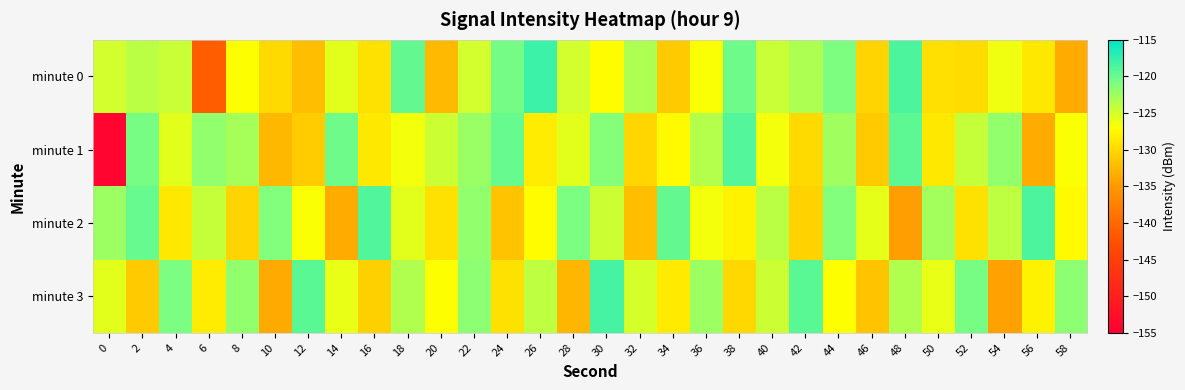

Reading left to right, extract all data points from this chart.

minute 0: 0=-125.0	2=-123.8	4=-124.4	6=-141.2	8=-127.0	10=-129.8	12=-132.0	14=-125.7	16=-129.3	18=-119.7	20=-132.4	22=-125.0	24=-120.5	26=-117.8	28=-124.9	30=-127.2	32=-123.2	34=-131.2	36=-126.8	38=-120.2	40=-124.4	42=-123.2	44=-121.1	46=-130.3	48=-118.6	50=-129.5	52=-129.7	54=-126.4	56=-128.8	58=-133.4
minute 1: 0=-154.1	2=-120.7	4=-125.7	6=-122.0	8=-122.8	10=-132.5	12=-131.0	14=-120.2	16=-128.8	18=-126.5	20=-124.5	22=-122.3	24=-119.9	26=-128.5	28=-125.7	30=-121.3	32=-130.2	34=-127.5	36=-123.6	38=-119.0	40=-126.5	42=-129.9	44=-122.7	46=-131.2	48=-119.5	50=-128.8	52=-124.3	54=-121.9	56=-133.5	58=-126.8
minute 2: 0=-122.3	2=-119.9	4=-128.8	6=-124.3	8=-130.5	10=-121.2	12=-126.8	14=-133.5	16=-118.9	18=-125.7	20=-129.3	22=-122.0	24=-131.7	26=-127.2	28=-120.9	30=-124.6	32=-132.1	34=-119.8	36=-126.5	38=-128.1	40=-123.9	42=-130.6	44=-121.2	46=-125.9	48=-134.6	50=-122.7	52=-129.3	54=-124.0	56=-118.7	58=-127.3
minute 3: 0=-125.7	2=-131.2	4=-120.9	6=-128.5	8=-122.0	10=-133.7	12=-119.3	14=-126.0	16=-130.7	18=-123.3	20=-127.0	22=-121.7	24=-129.3	26=-124.0	28=-132.7	30=-118.3	32=-125.0	34=-128.7	36=-122.3	38=-130.0	40=-124.7	42=-119.3	44=-127.0	46=-131.7	48=-123.3	50=-126.0	52=-120.7	54=-134.3	56=-128.0	58=-121.7